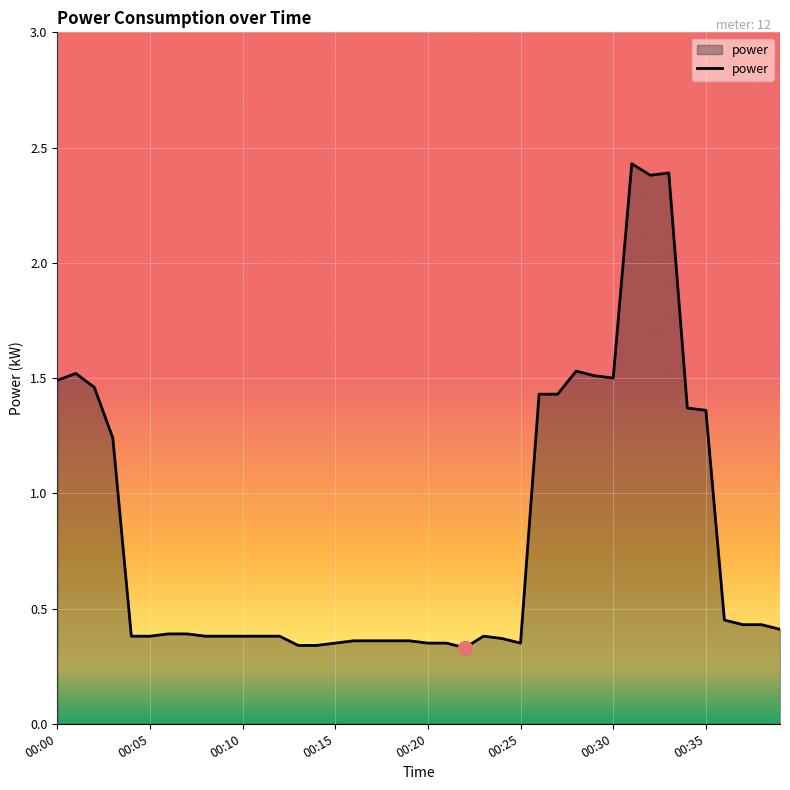

What is the difference between the maximum and minimum values?

2.1